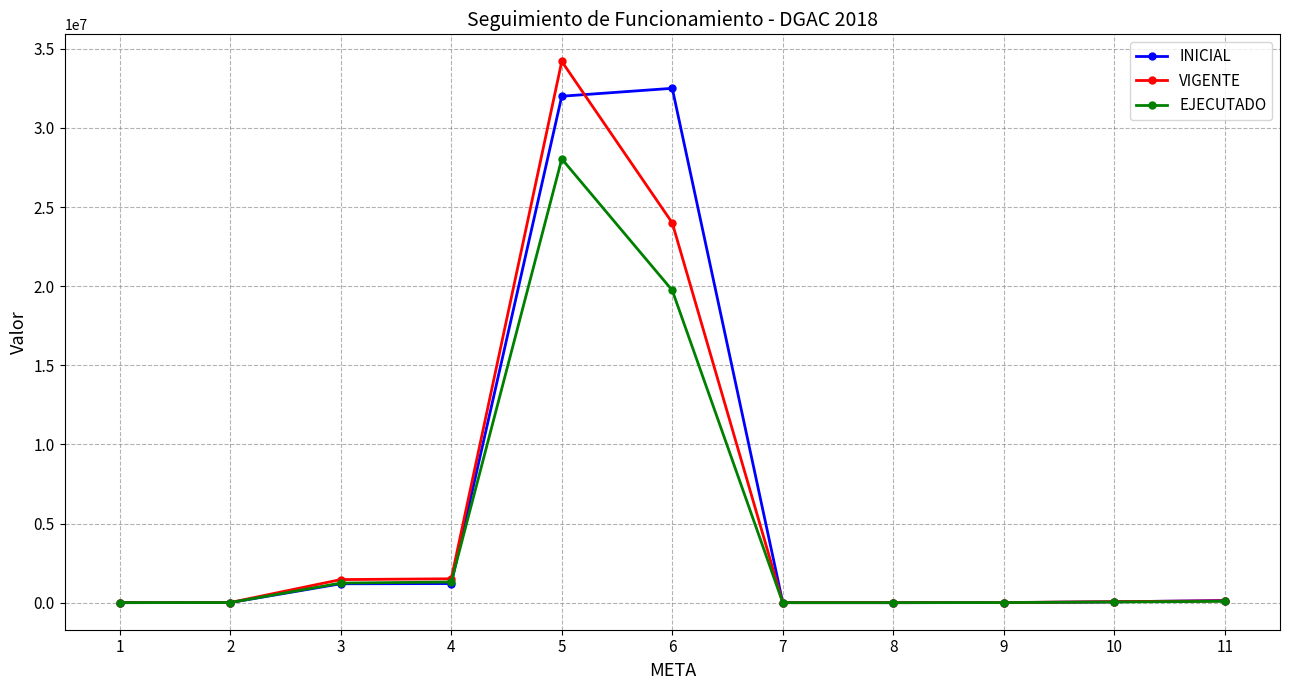

What is the difference between the highest and lowest values at 3?

265789